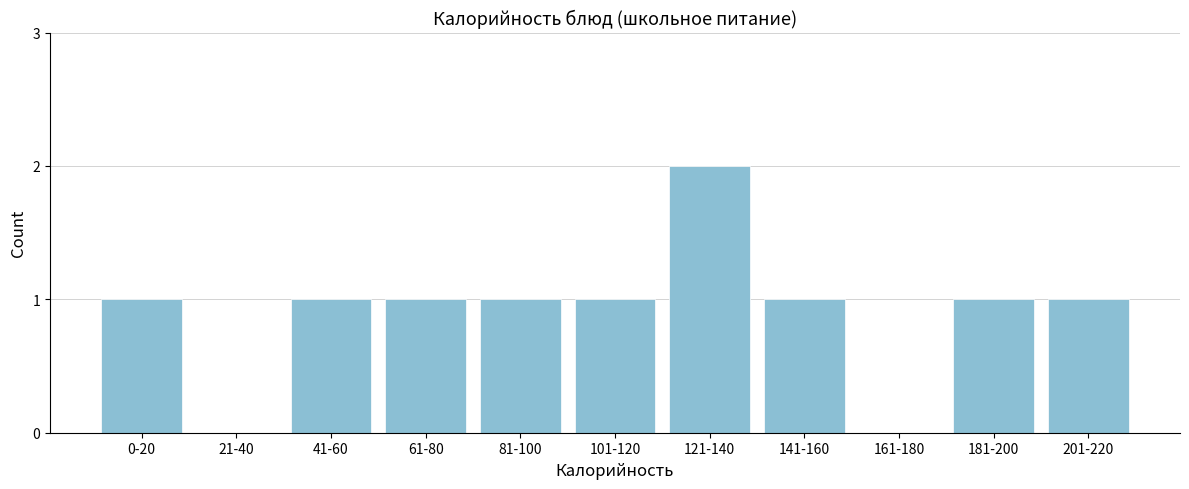

Reading left to right, what are all the values shown in this chart?

0-20=1	21-40=0	41-60=1	61-80=1	81-100=1	101-120=1	121-140=2	141-160=1	161-180=0	181-200=1	201-220=1